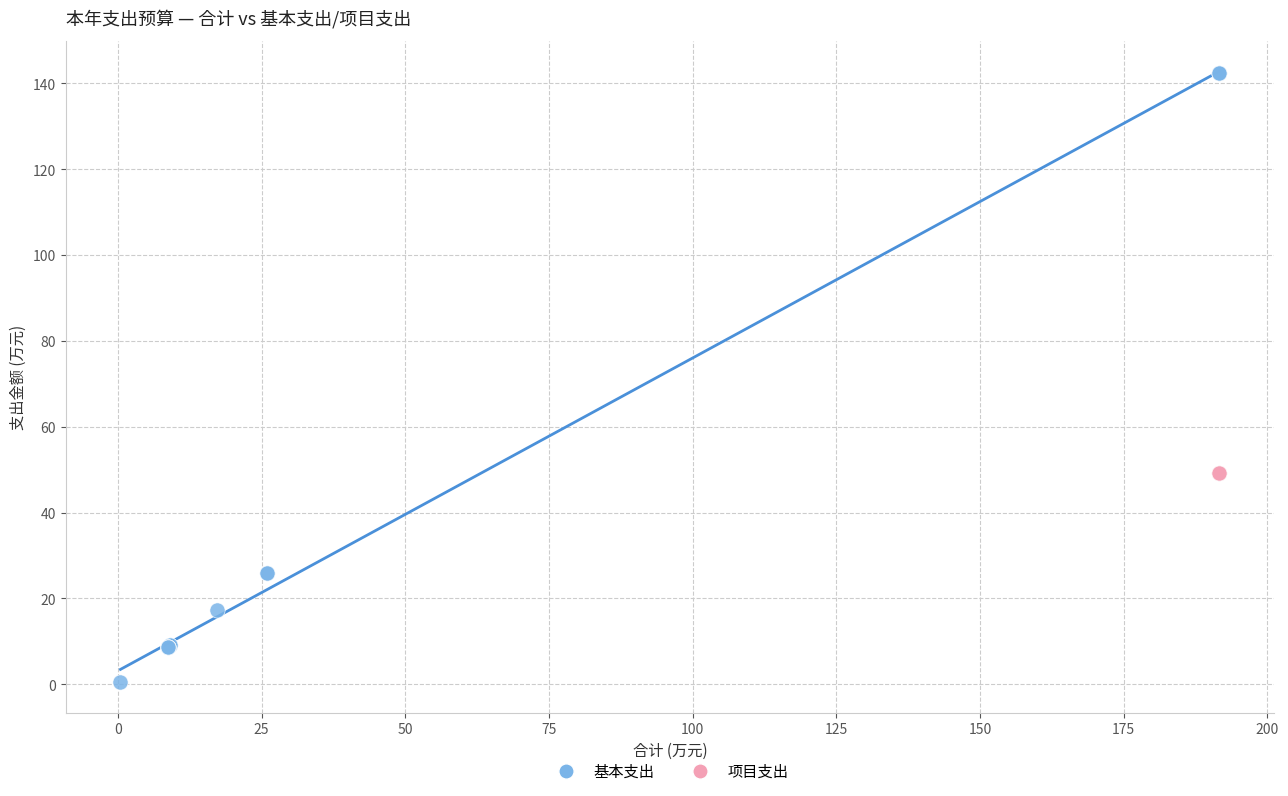

Which series contains the highest Y value?

基本支出